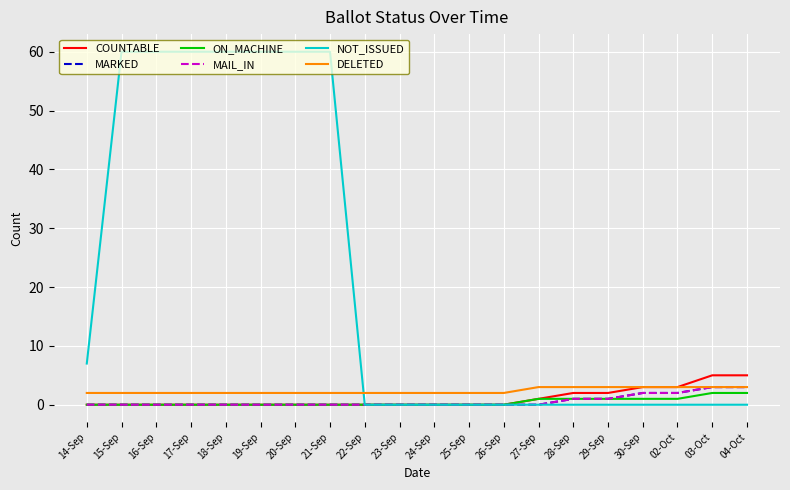

Does the chart display data point markers on the line(s)?

No